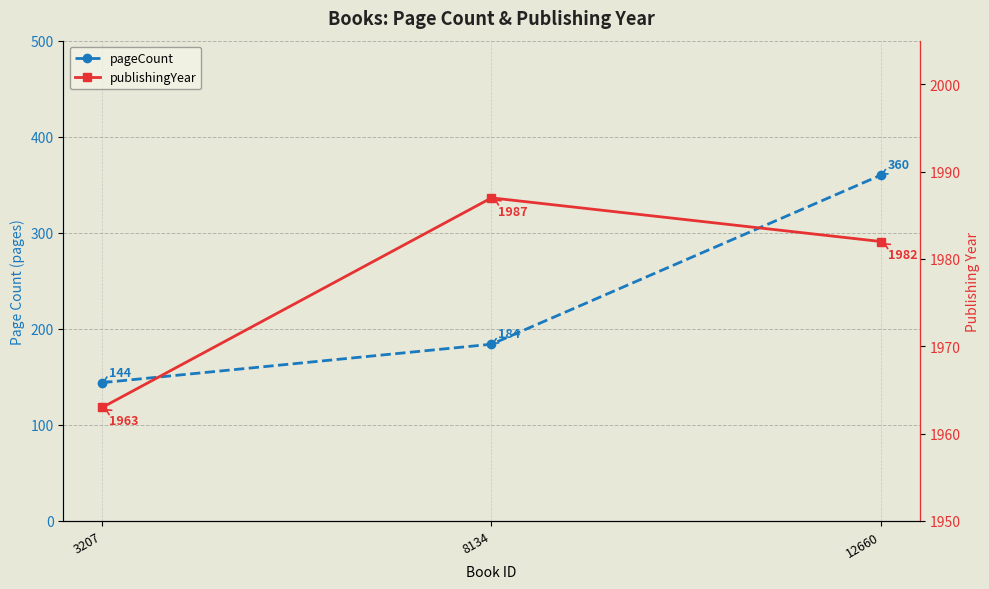

Where does the pageCount series first go above 184?

12660